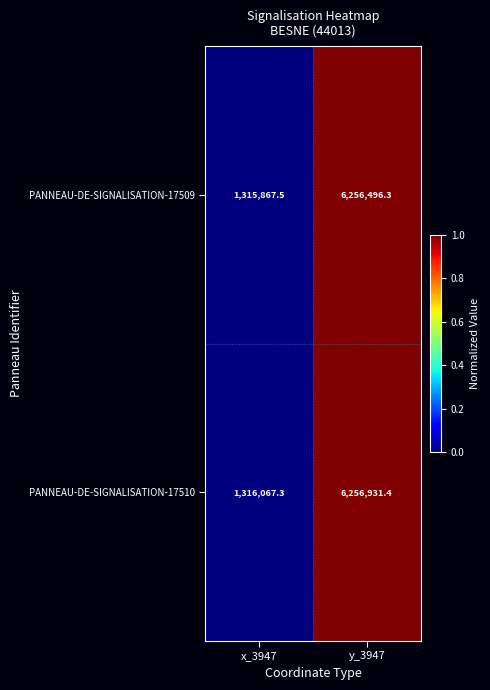

What is the difference between the maximum and minimum values in the PANNEAU-DE-SIGNALISATION-17509 series?

4940628.8